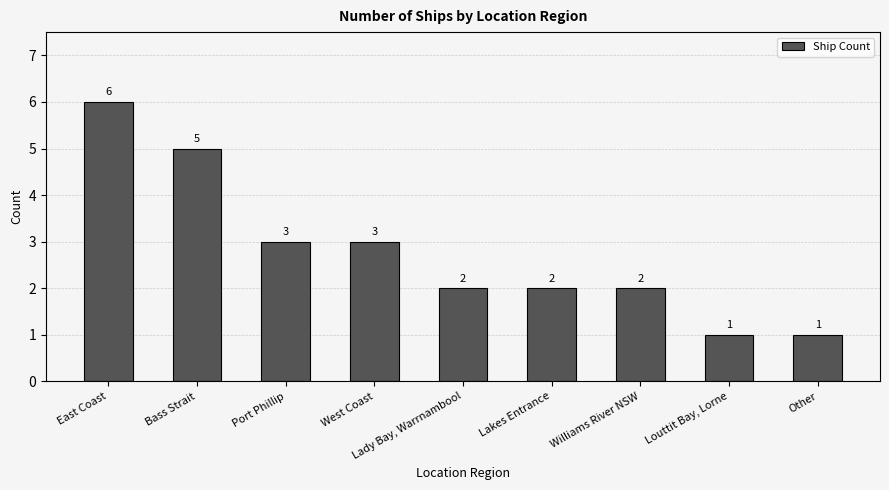

How many values are between 2 and 3?

5